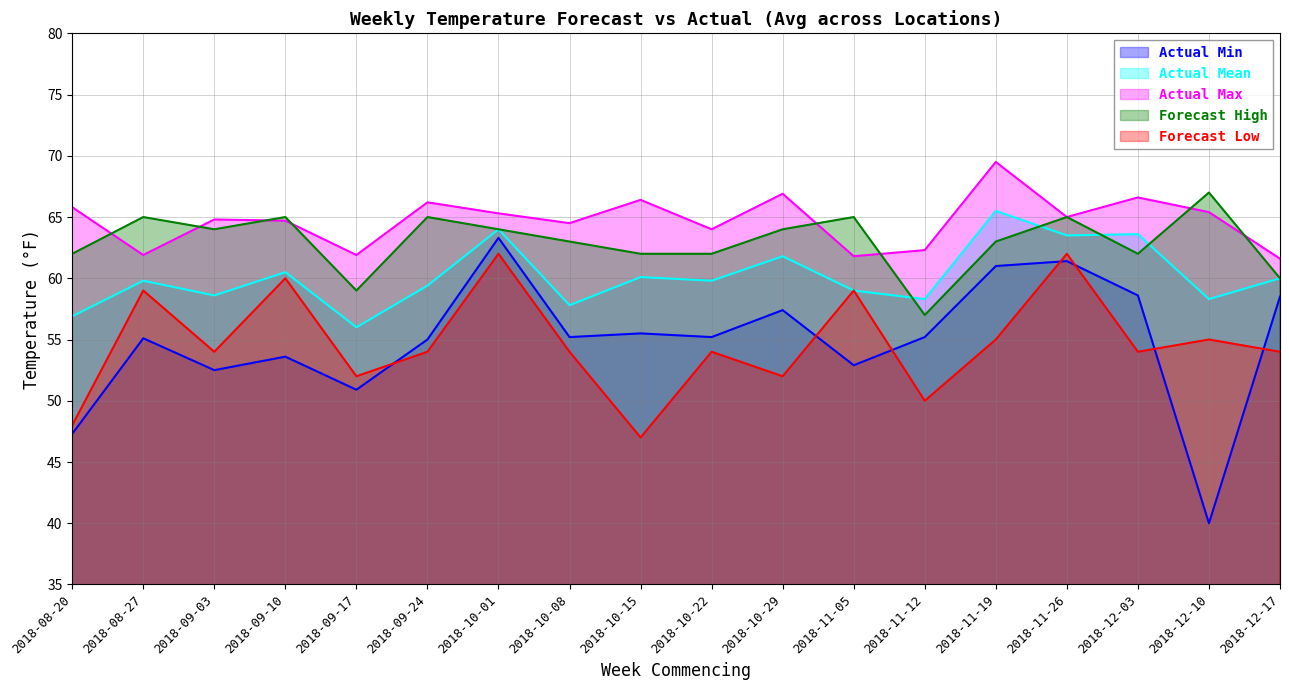

What is the sum of all Actual Max values?

1164.6